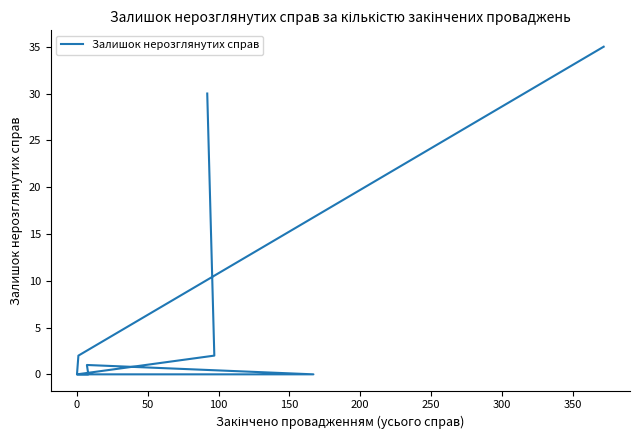

What is the maximum value shown in the chart?

35